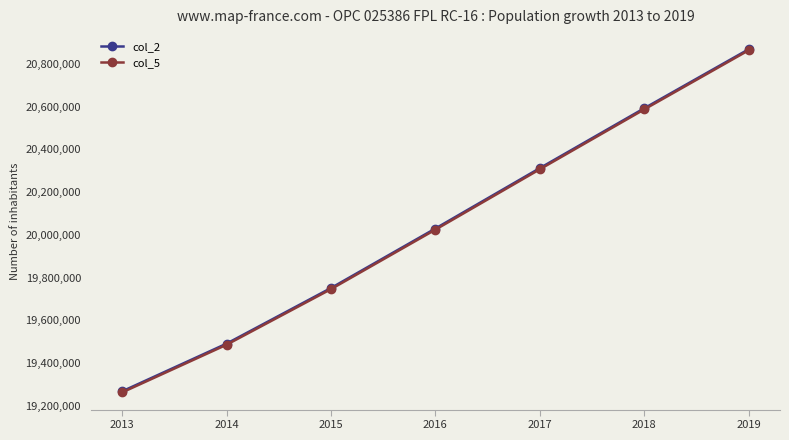

Which category has the lowest value in the col_5 series?

2013